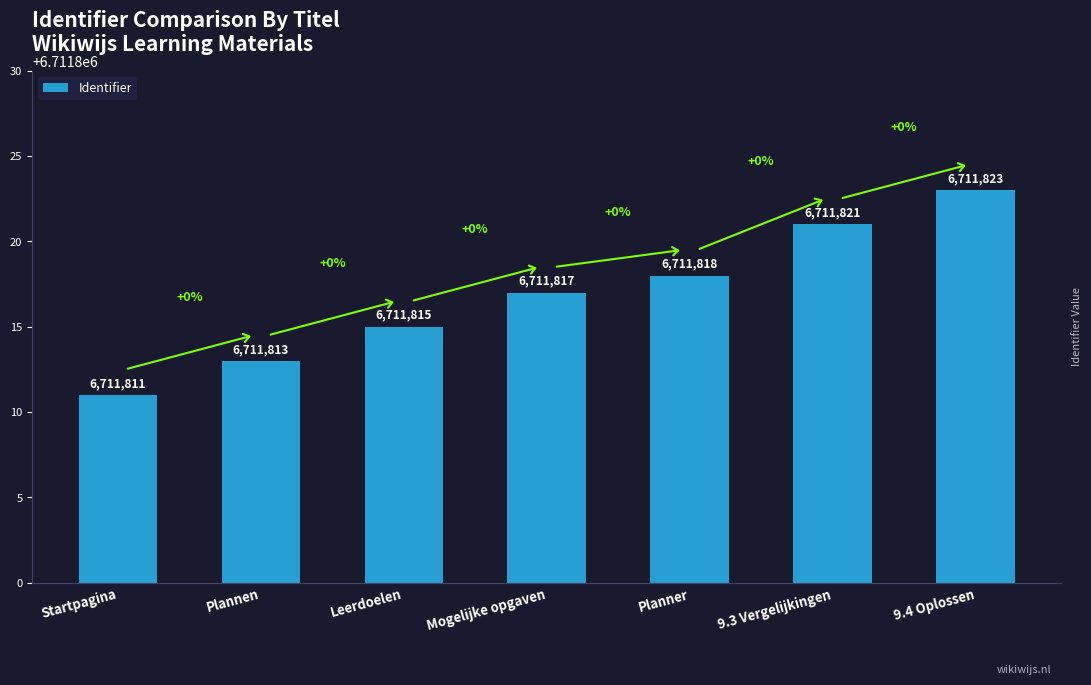

Reading left to right, transcribe all the data shown in this chart.

6711811	6711813	6711815	6711817	6711818	6711821	6711823